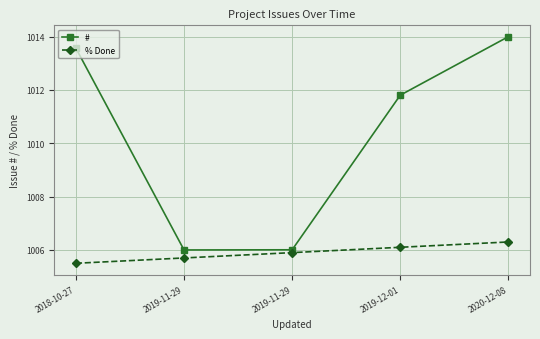

What are all the series names shown in the legend?

#, % Done